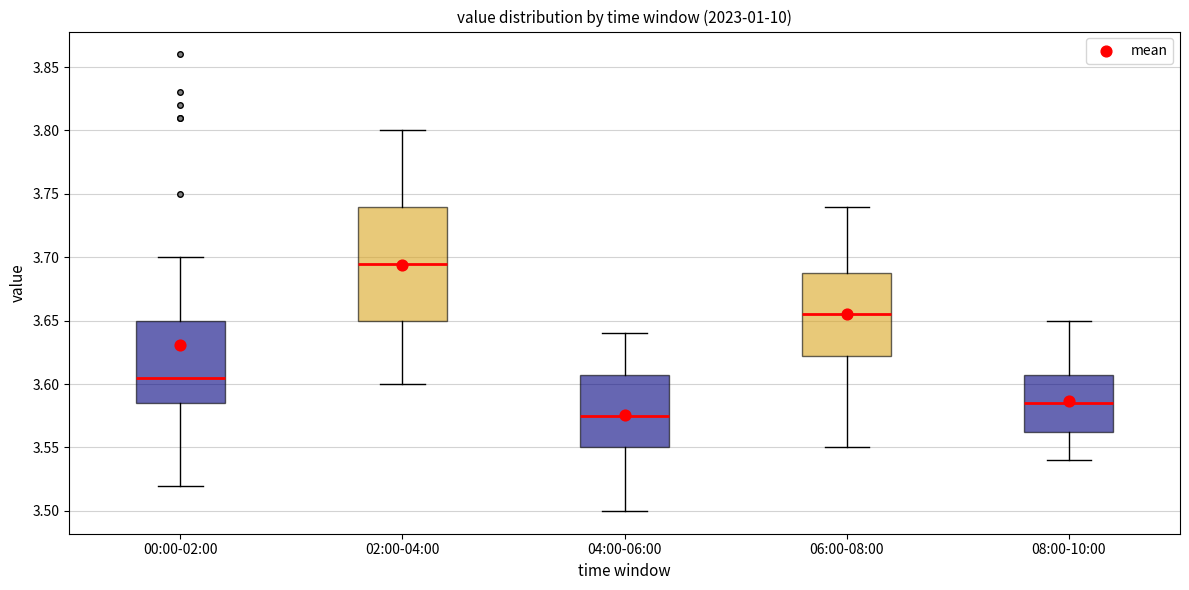

Comparing the boxes themselves (not the whiskers), which one is the tallest?

02:00-04:00